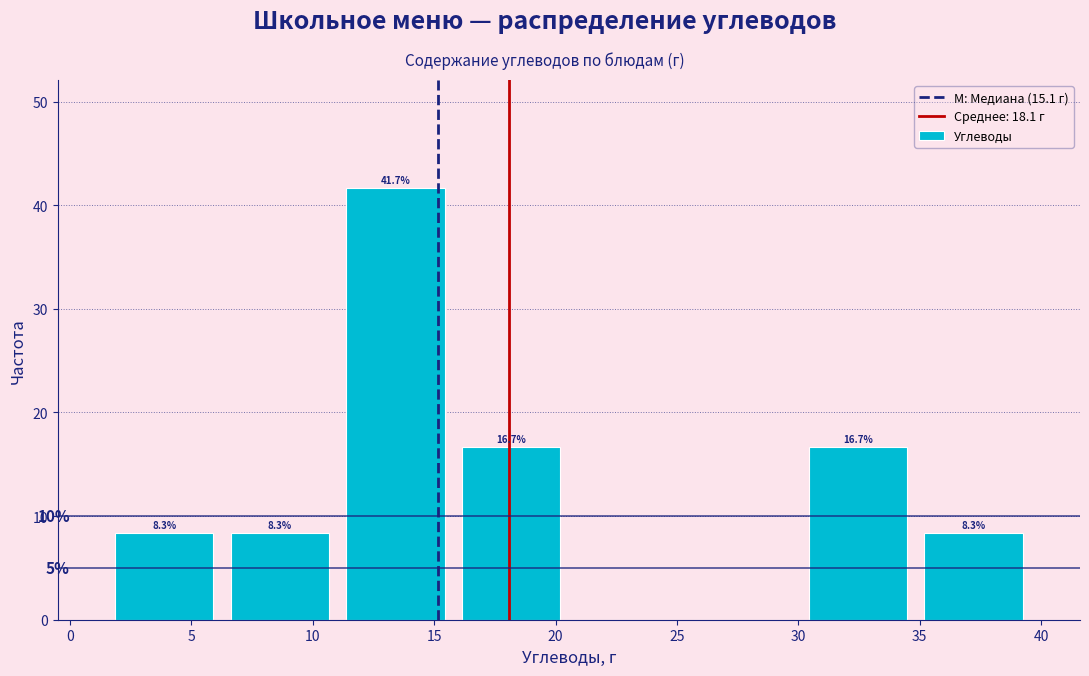

Over which range of the x-axis is the bar tallest?

11.0 to 16.0